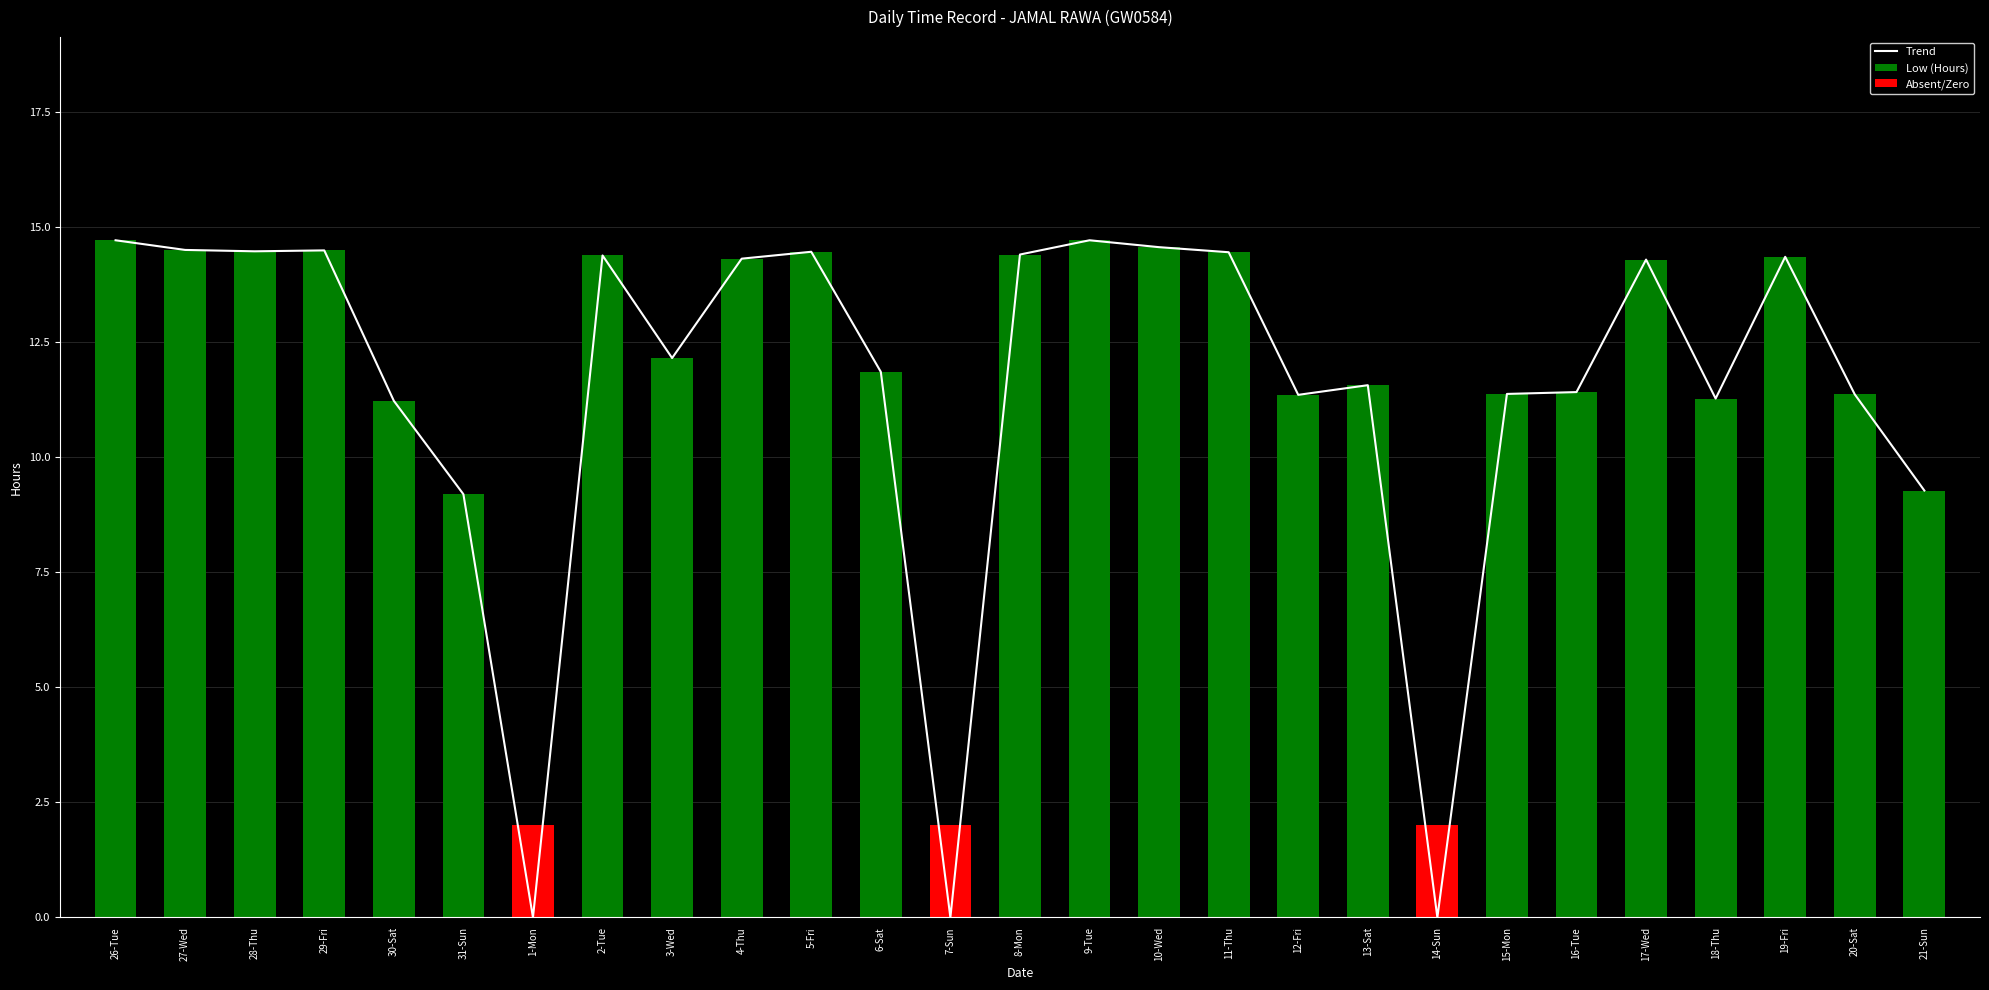

Reading left to right, transcribe all the data shown in this chart.

26-Tue=14.7	27-Wed=14.5	28-Thu=14.5	29-Fri=14.5	30-Sat=11.2	31-Sun=9.2	1-Mon=0.0	2-Tue=14.4	3-Wed=12.2	4-Thu=14.3	5-Fri=14.5	6-Sat=11.9	7-Sun=0.0	8-Mon=14.4	9-Tue=14.7	10-Wed=14.6	11-Thu=14.5	12-Fri=11.4	13-Sat=11.6	14-Sun=0.0	15-Mon=11.4	16-Tue=11.4	17-Wed=14.3	18-Thu=11.3	19-Fri=14.4	20-Sat=11.4	21-Sun=9.3